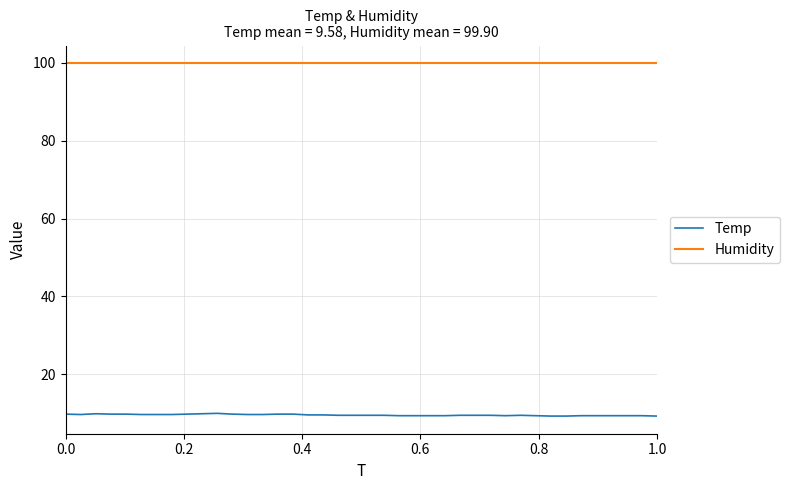

True or false: Humidity and Temp cross at least once.

False